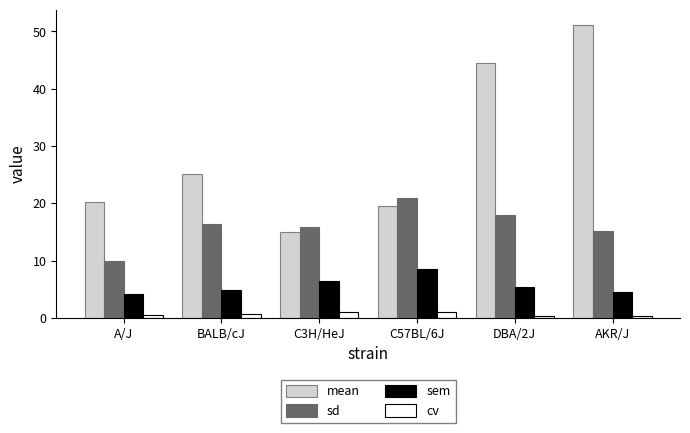

How many bars are there in each group?

4